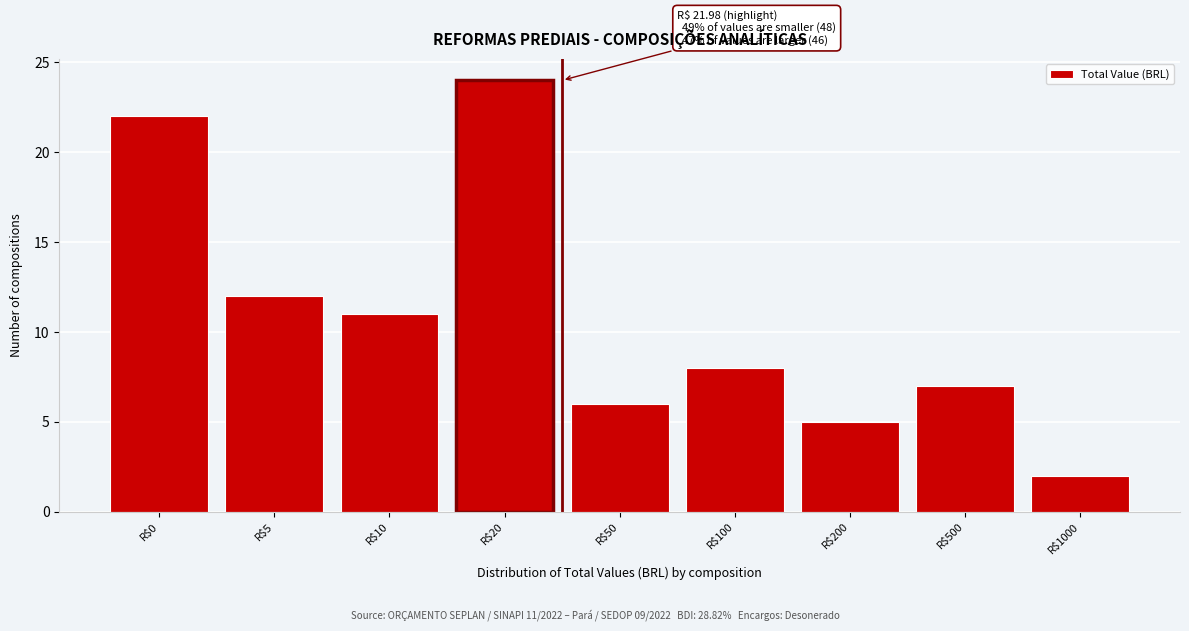

Reading right to left, what are all the values shown in this chart?

2	7	5	8	6	24	11	12	22